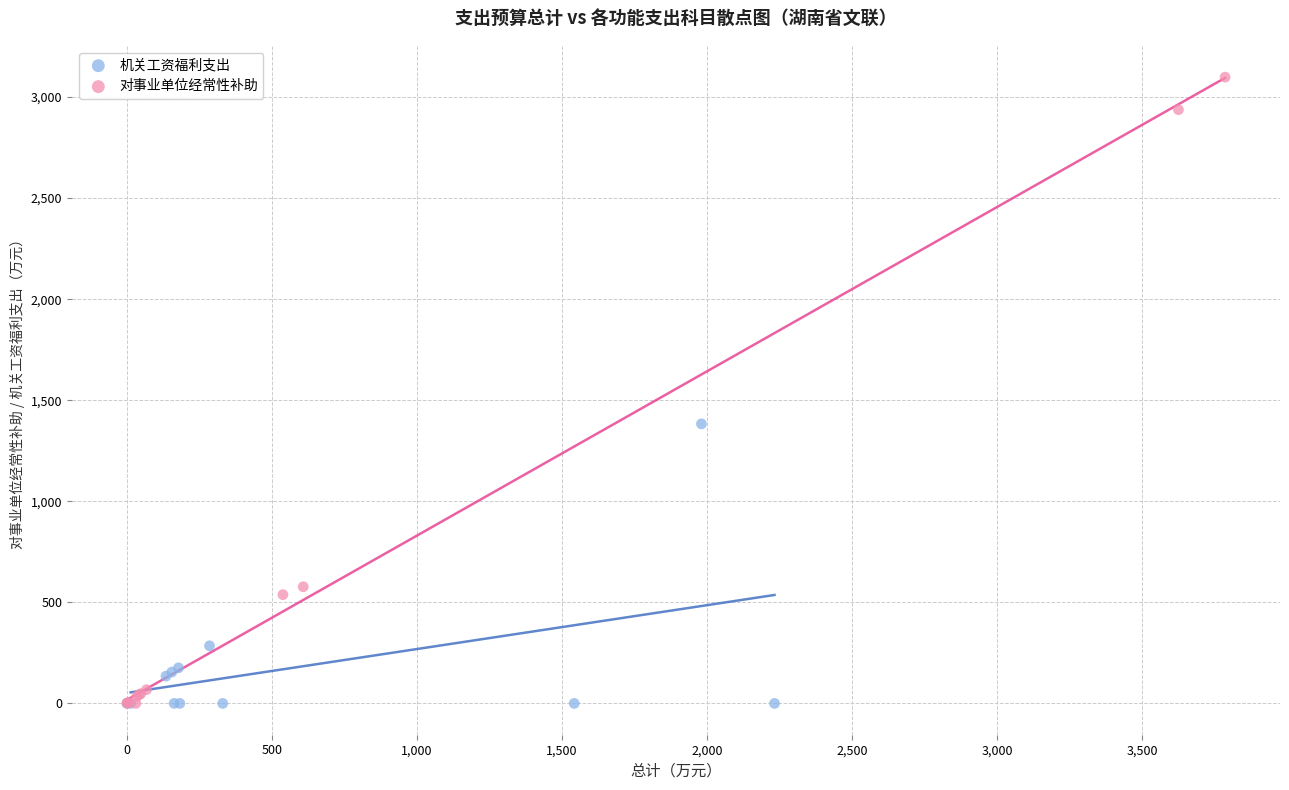

Which series has the widest spread of Y values?

对事业单位经常性补助